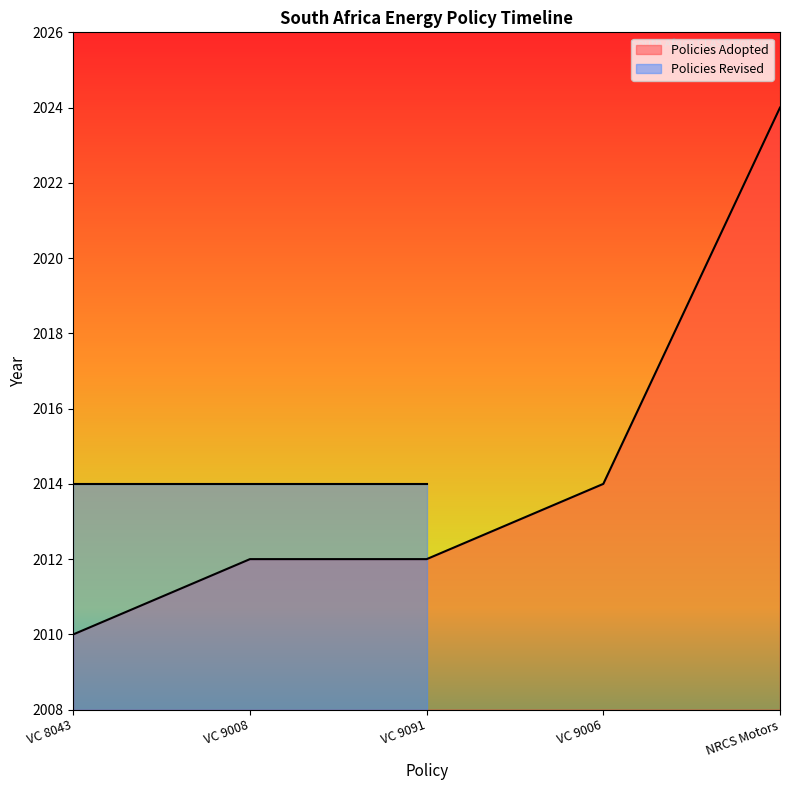

Reading left to right, extract all data points from this chart.

VC 8043=2010	VC 9008=2012	VC 9091=2012	VC 9006=2014	NRCS Motors=2024